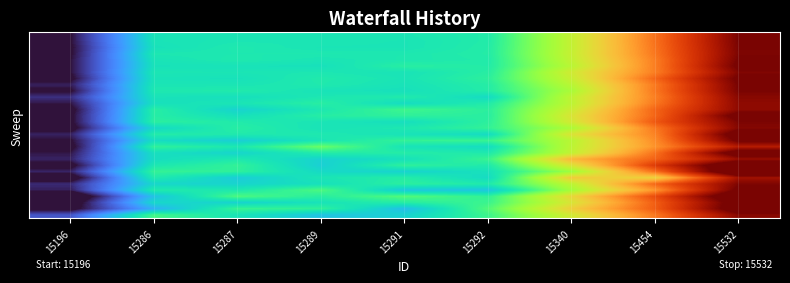

At which category is the sum across all series the highest?

15532